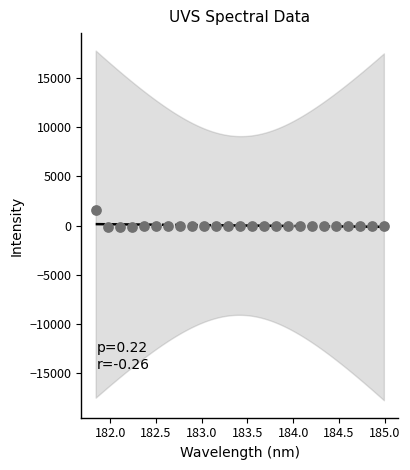

What is the range of Y values (max minus min)?

1739.8